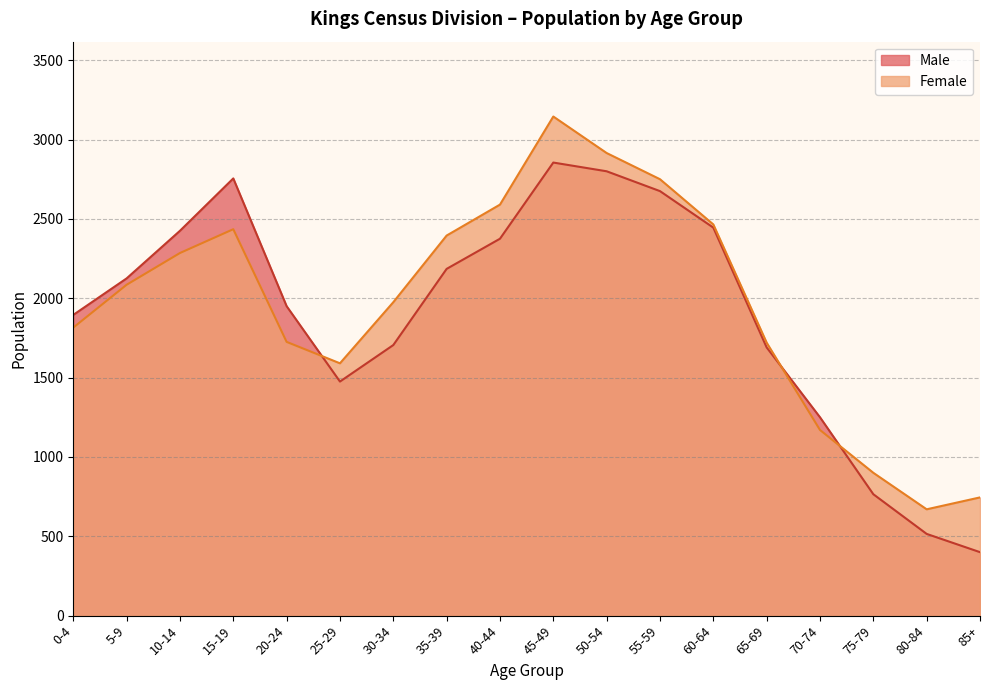

Between 50-54 and 55-59, which series saw the biggest shift?

Female